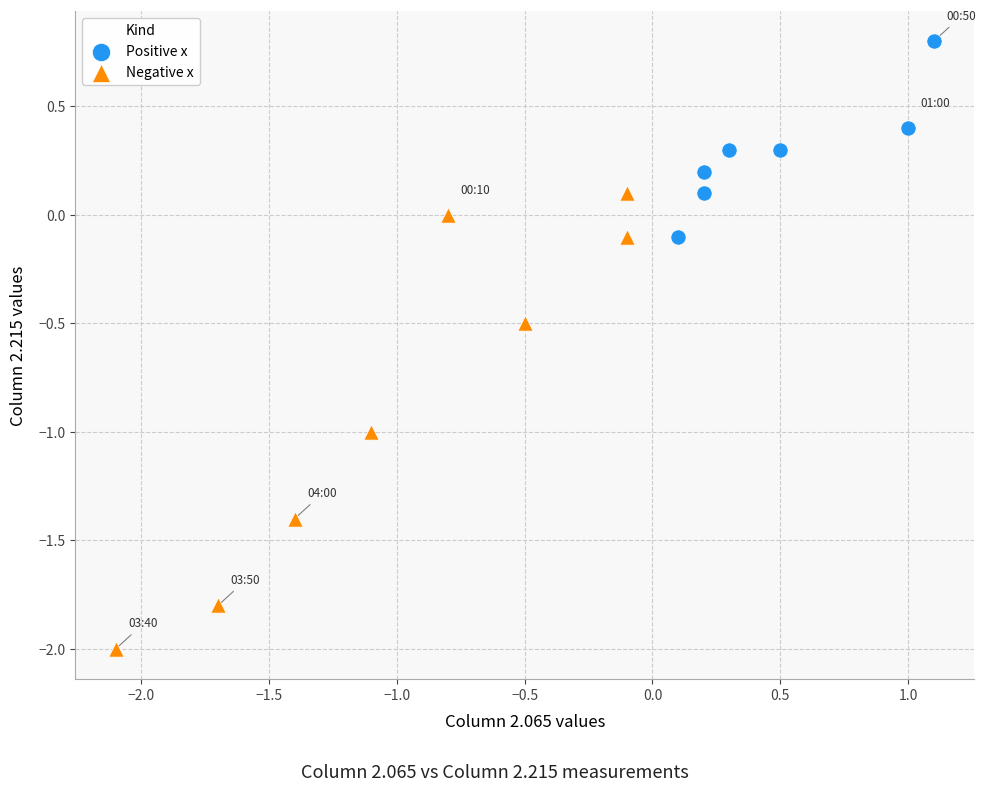

What are all the series names shown in the legend?

Positive x, Negative x